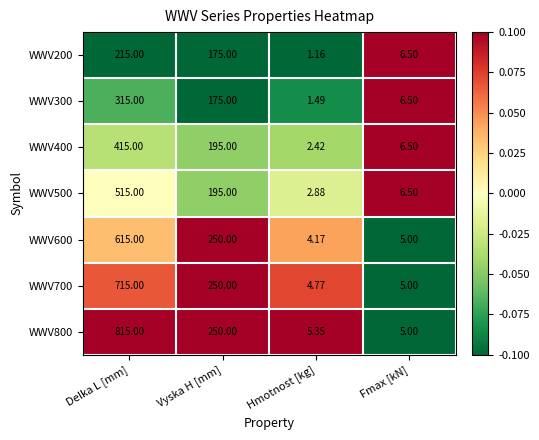

How many data points does each series have?

4